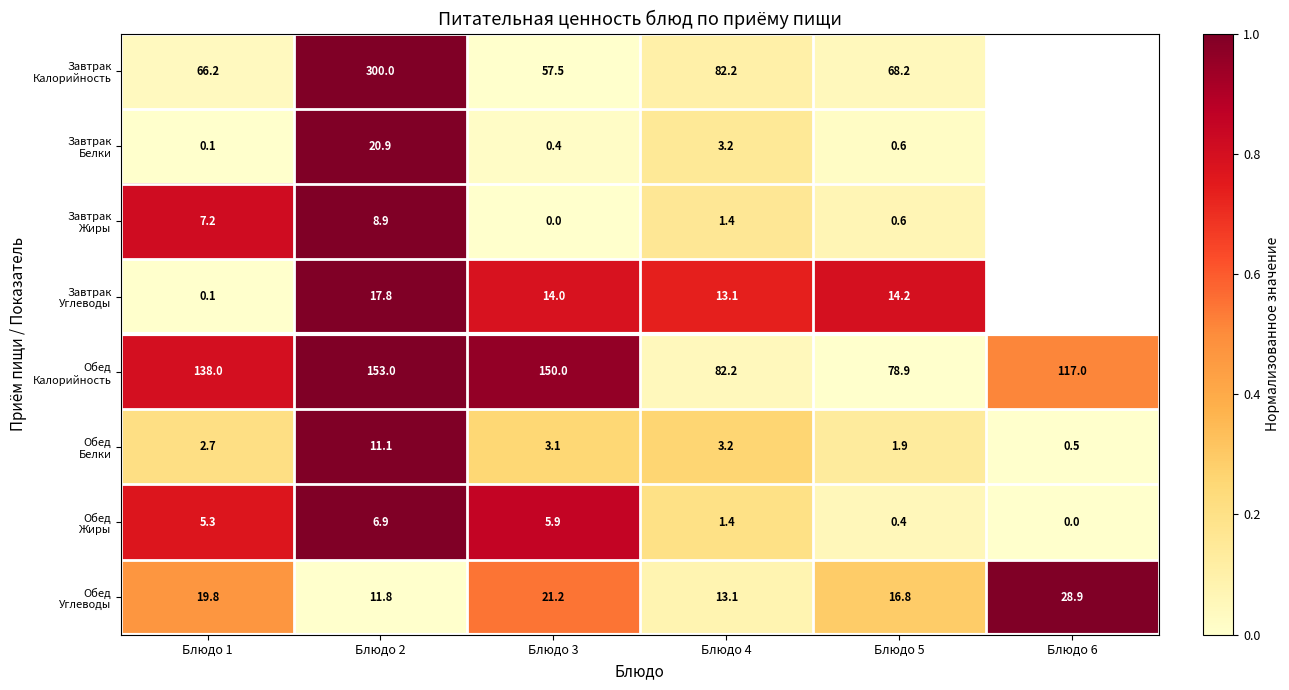

What is the approximate value of Обед Углеводы at Блюдо 1?

0.5